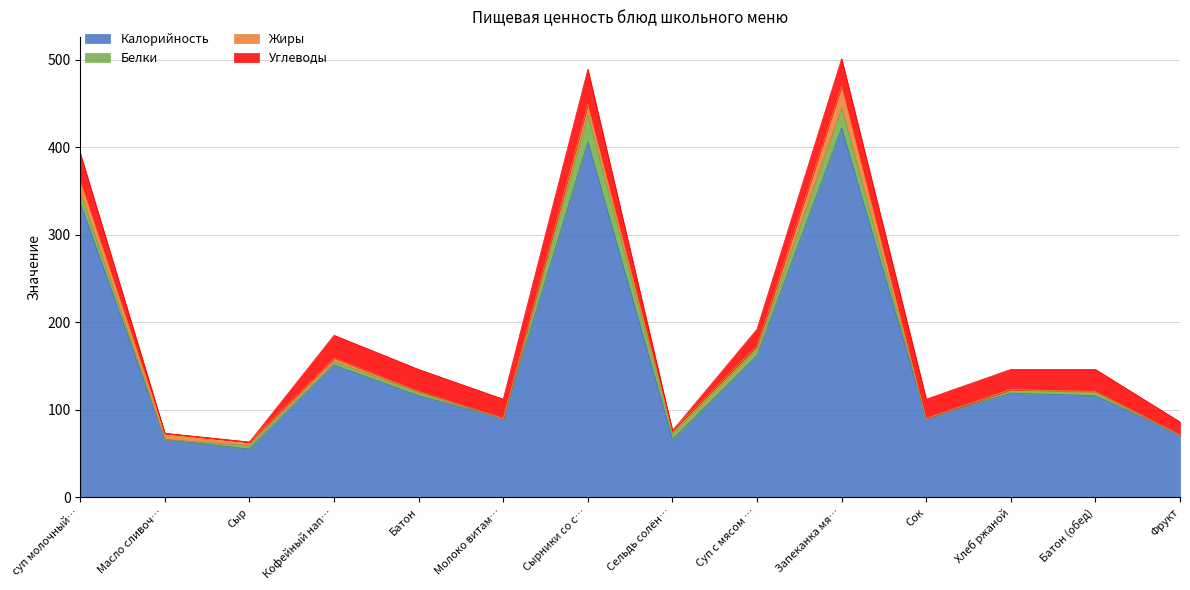

After their last crossing, which series has the higher values: Углеводы or Белки?

Углеводы